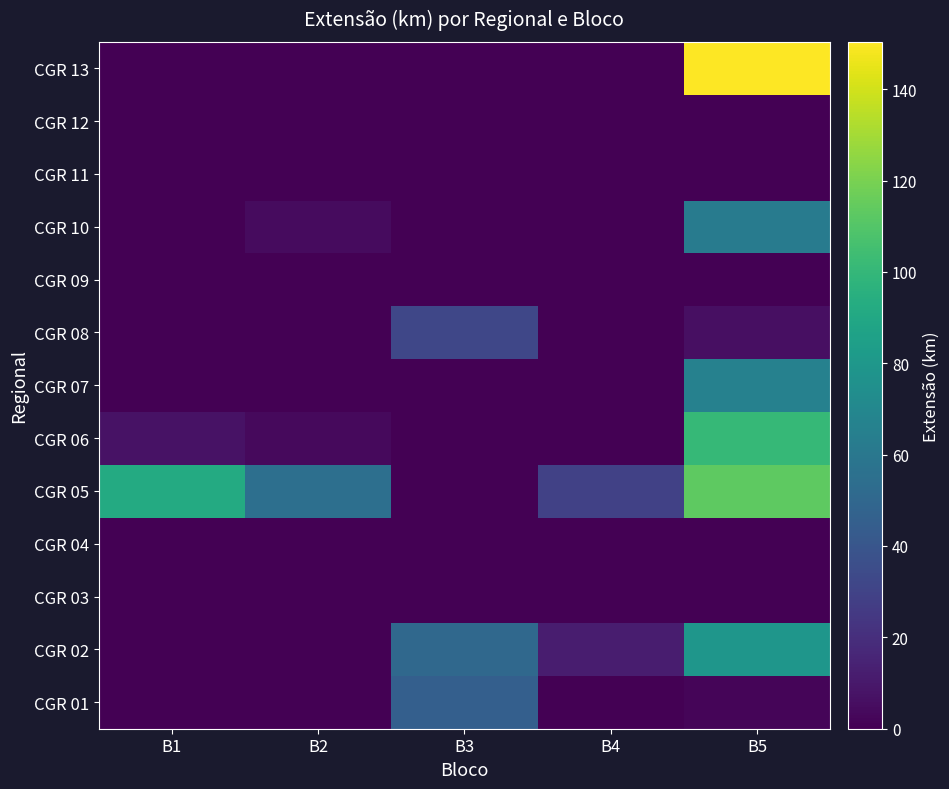

At how many categories does at least one series exceed 129?

1